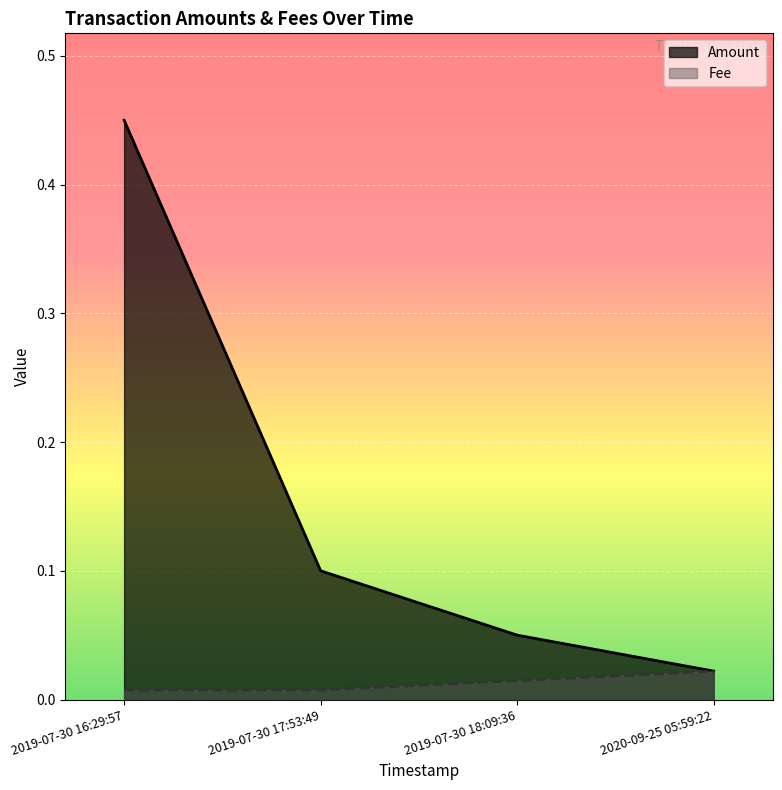

What is the value of the Amount point at the 1st from the left?

0.5